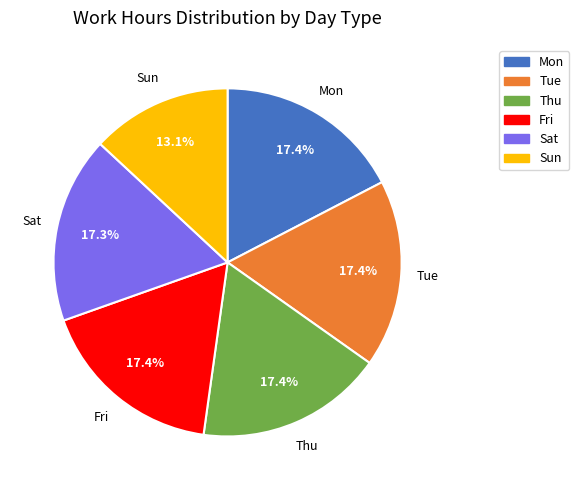

Does any single category account for the majority?

No